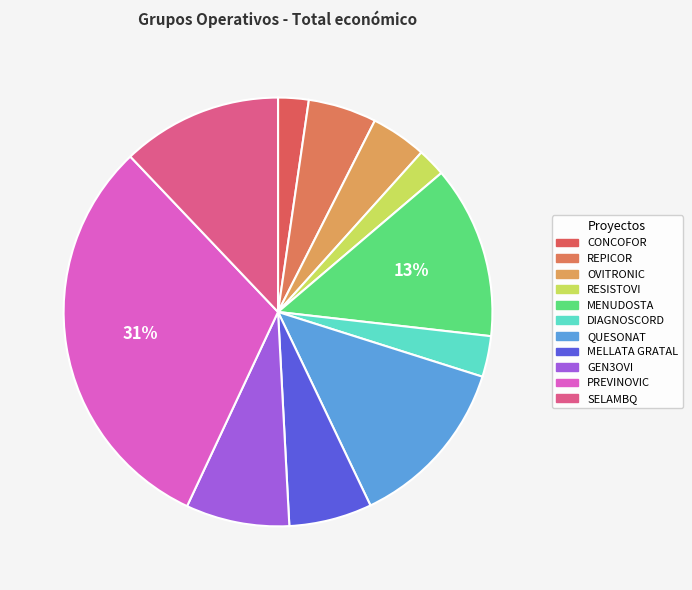

Count the number of slices in the pie.

11